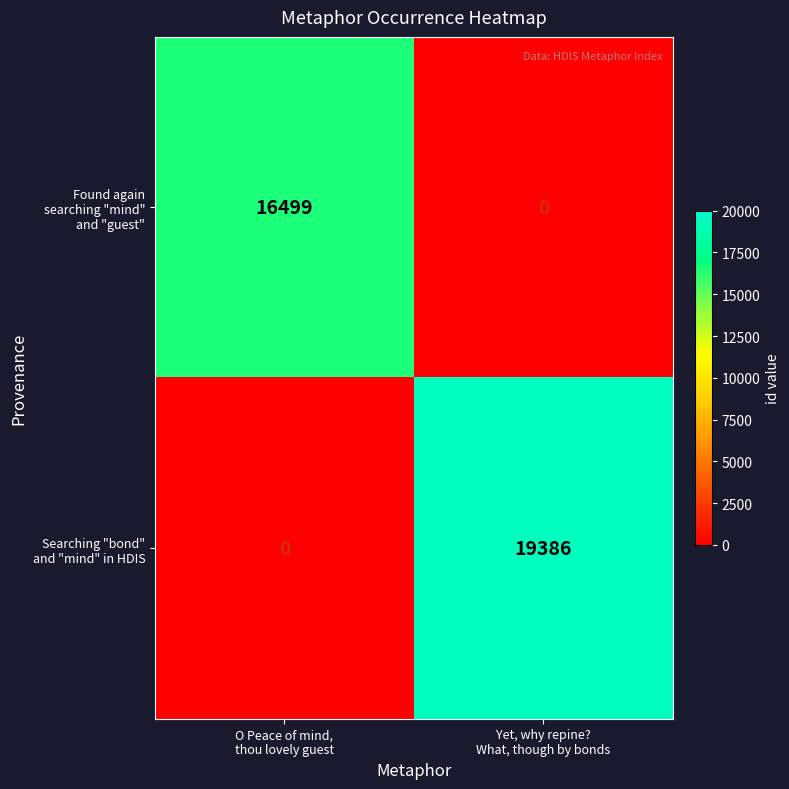

What is the greatest value displayed?

19386